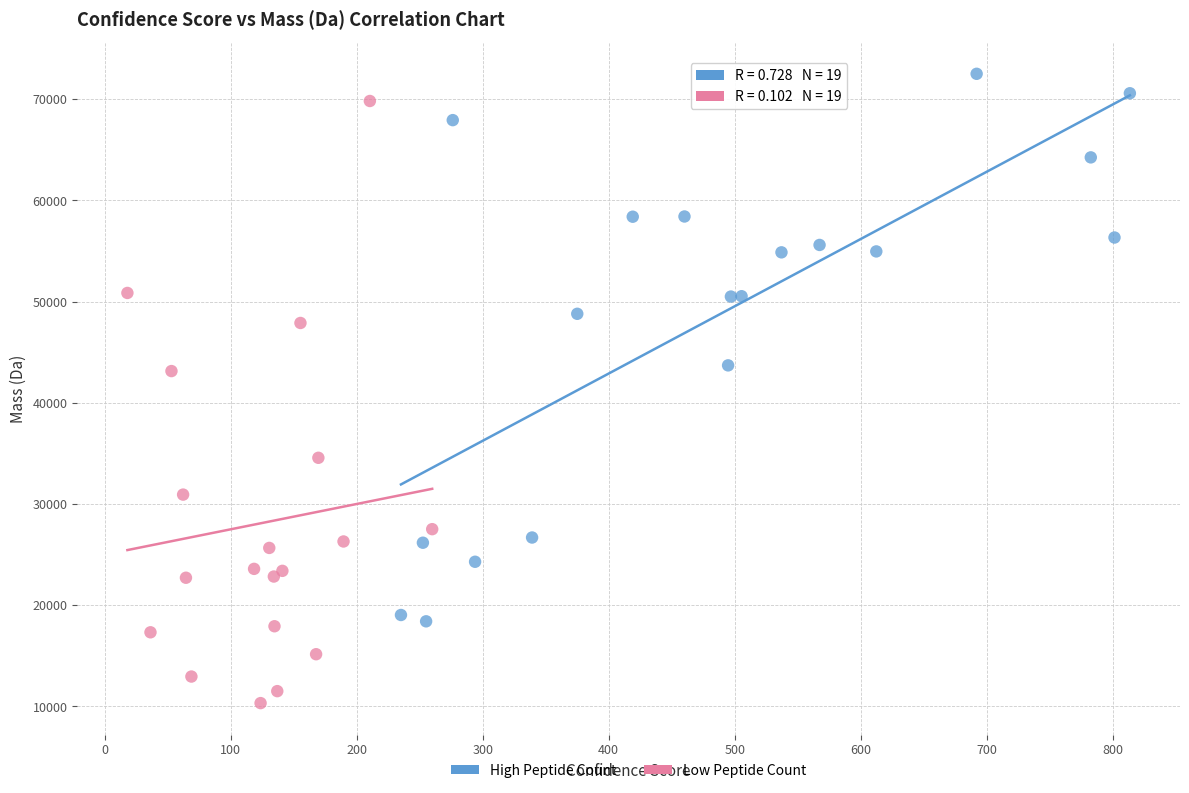

What are all the series names shown in the legend?

High Peptide Count, Low Peptide Count